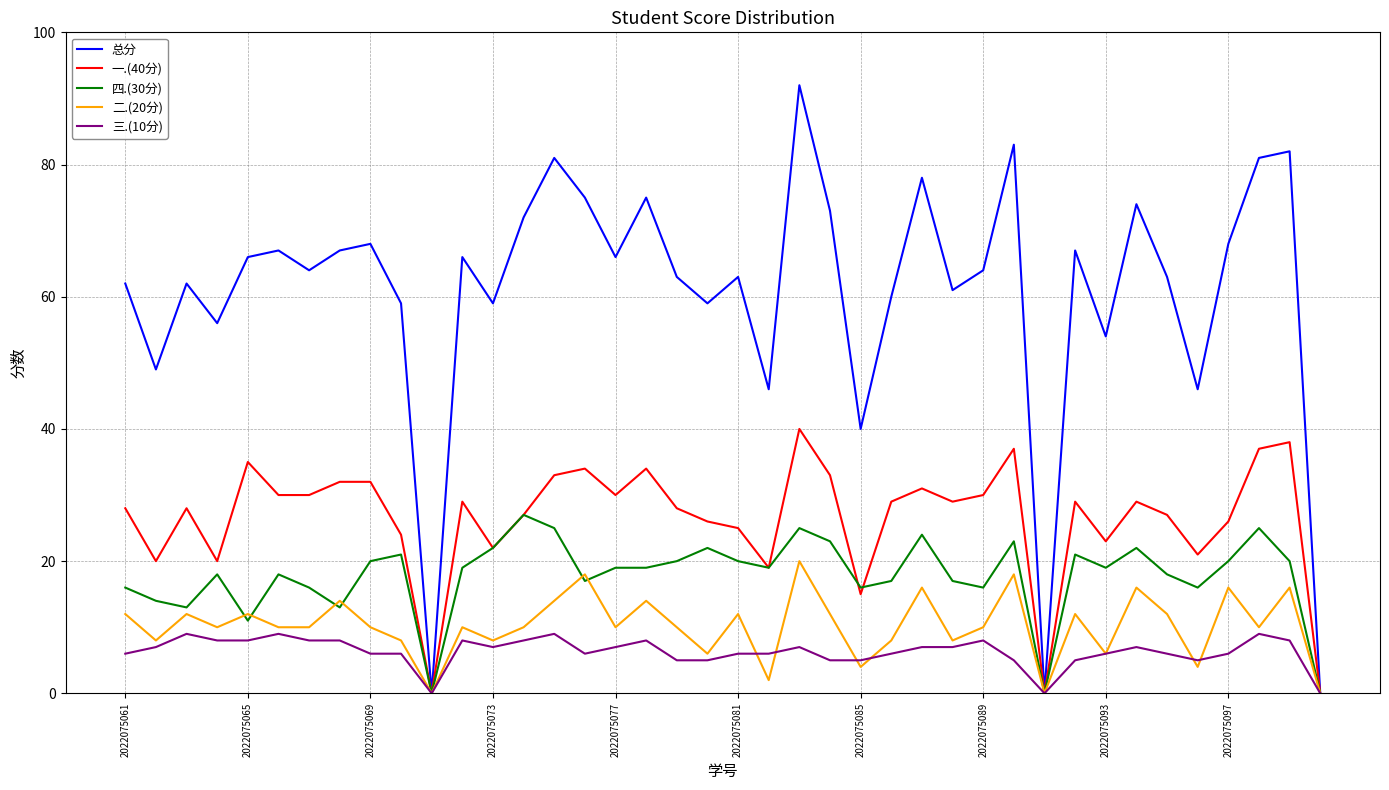

Rank the series by their maximum value, from highest to lowest.

总分, 一.(40分), 四.(30分), 二.(20分), 三.(10分)